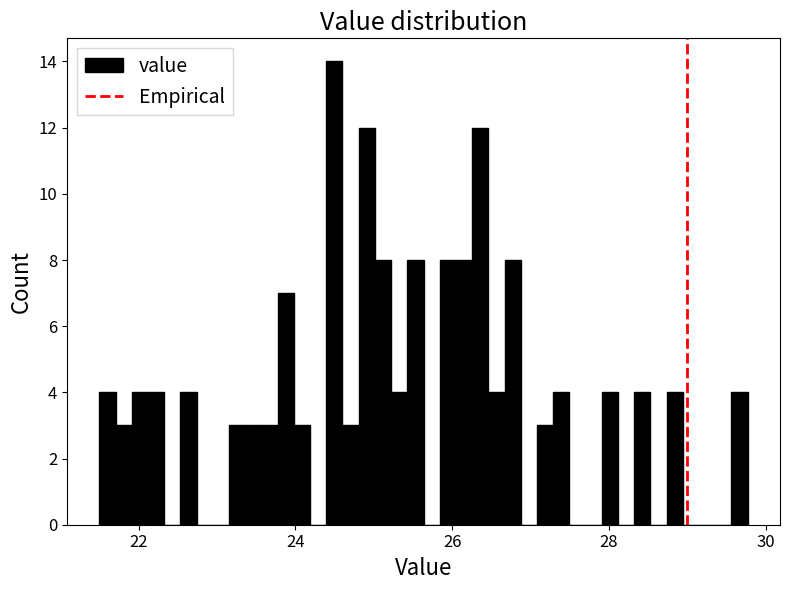

Around what value on the x-axis is the tallest bar? Give the approximate position of its centre, as read against the axis.

24.4